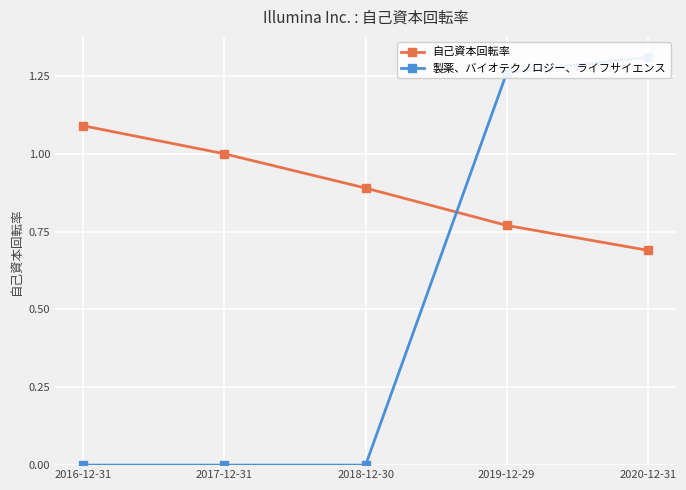

Which series has the largest total across all categories?

自己資本回転率